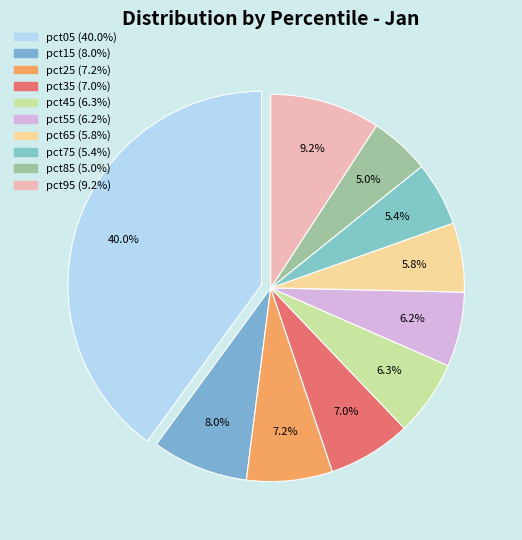

What is the largest slice in the pie chart?

pct05